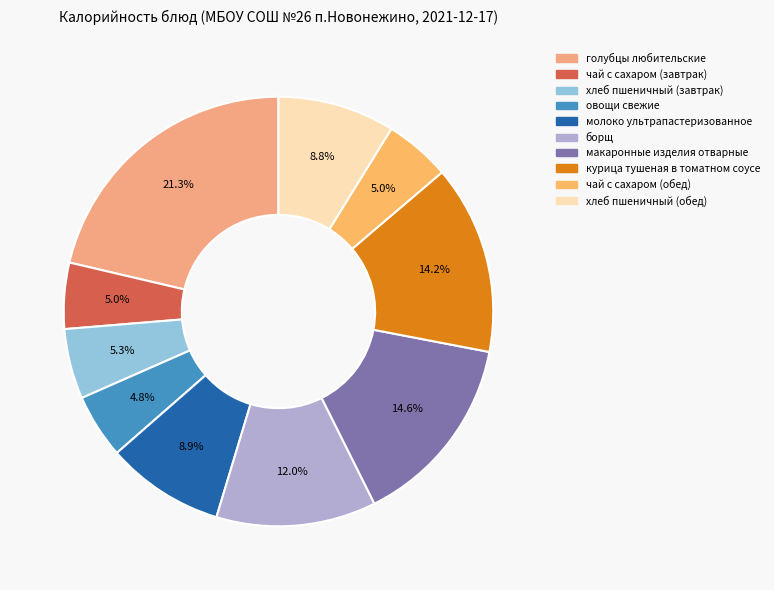

Is it true that чай с сахаром (завтрак) is 5% of the pie?

True